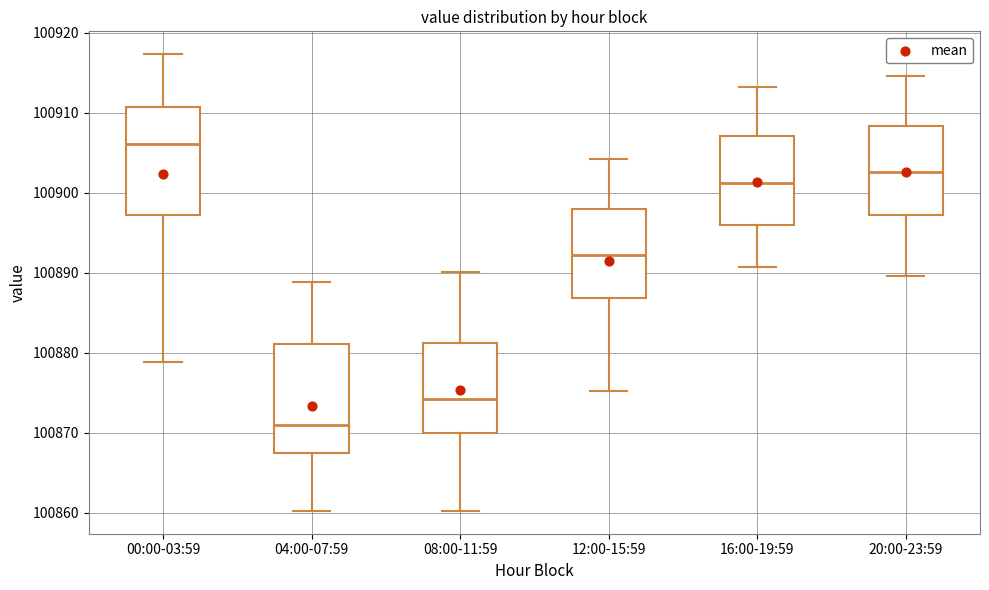

Reading left to right, read every box against the y-axis: the position of its median line, the range the box covers, and the ends of its whiskers. The values are not printed on the chart, so give them approximately, as read against the axis.

00:00-03:59: median 100906, box 100897 to 100911, whiskers 100879 to 100917
04:00-07:59: median 100871, box 100867 to 100881, whiskers 100860 to 100889
08:00-11:59: median 100874, box 100870 to 100881, whiskers 100860 to 100890
12:00-15:59: median 100892, box 100887 to 100898, whiskers 100875 to 100904
16:00-19:59: median 100901, box 100896 to 100907, whiskers 100891 to 100913
20:00-23:59: median 100903, box 100897 to 100908, whiskers 100890 to 100915